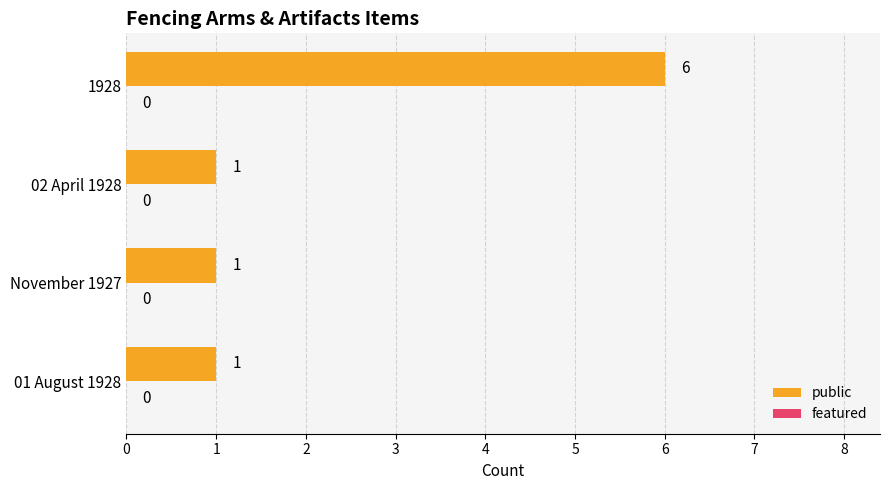

Which has a higher value, 02 April 1928 or 1928?

1928